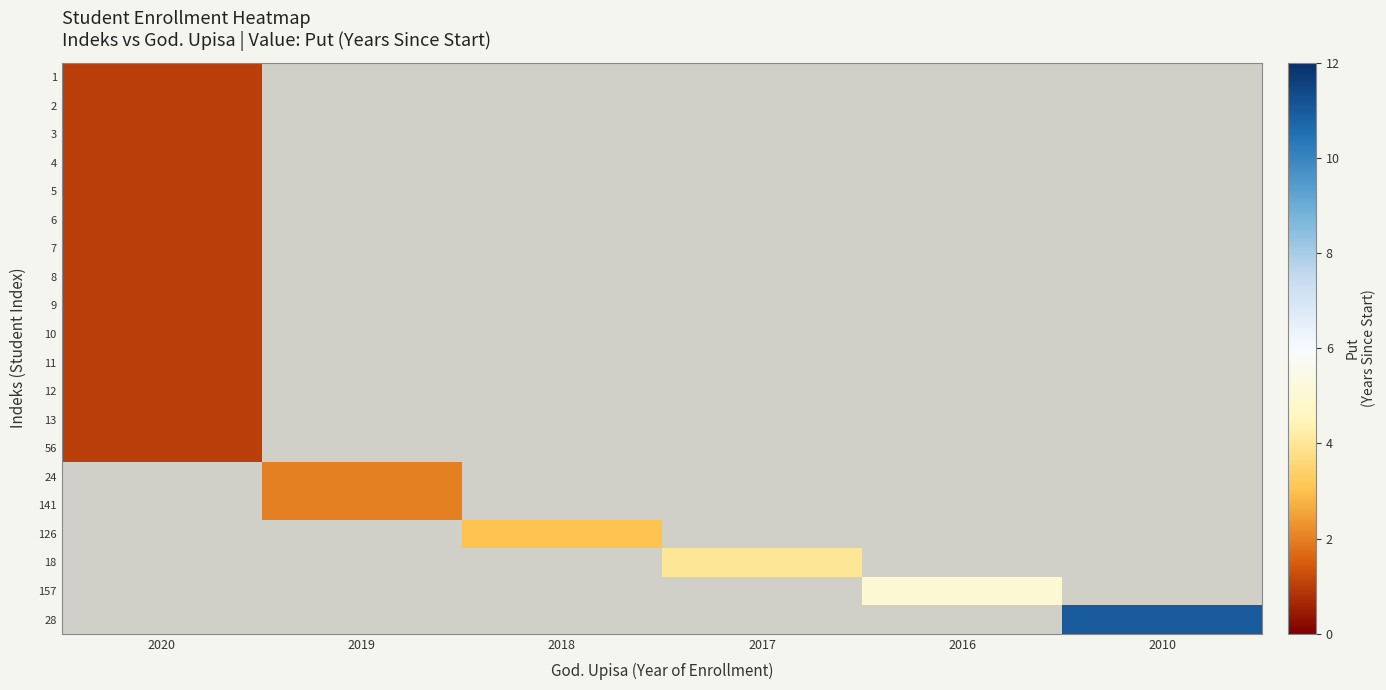

Between 2019 and 2017, which is larger?

2017